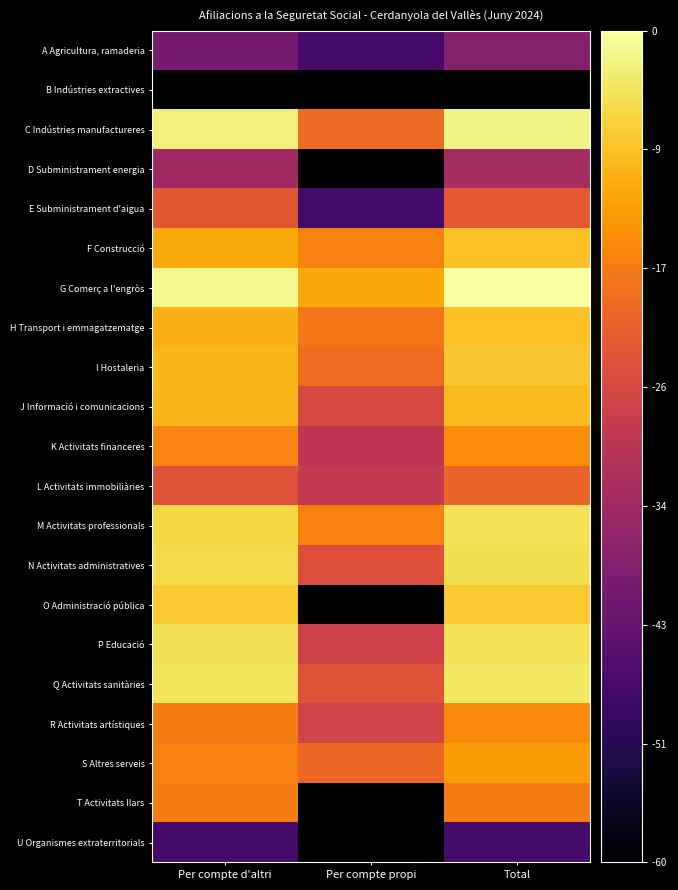

Rank the series by their maximum value, from lowest to highest.

B Indústries extractives, U Organismes extraterritorials, A Agricultura, ramaderia, D Subministrament energia, E Subministrament d'aigua, L Activitats immobiliàries, T Activitats llars, R Activitats artístiques, K Activitats financeres, S Altres serveis, J Informació i comunicacions, F Construcció, H Transport i emmagatzematge, I Hostaleria, O Administració pública, N Activitats administratives, P Educació, M Activitats professionals, Q Activitats sanitàries, C Indústries manufactureres, G Comerç a l'engròs